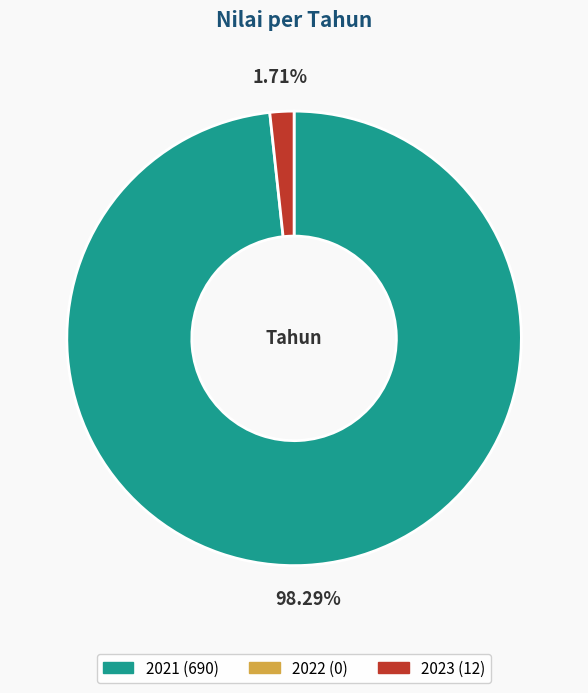

What is the majority slice?

2021